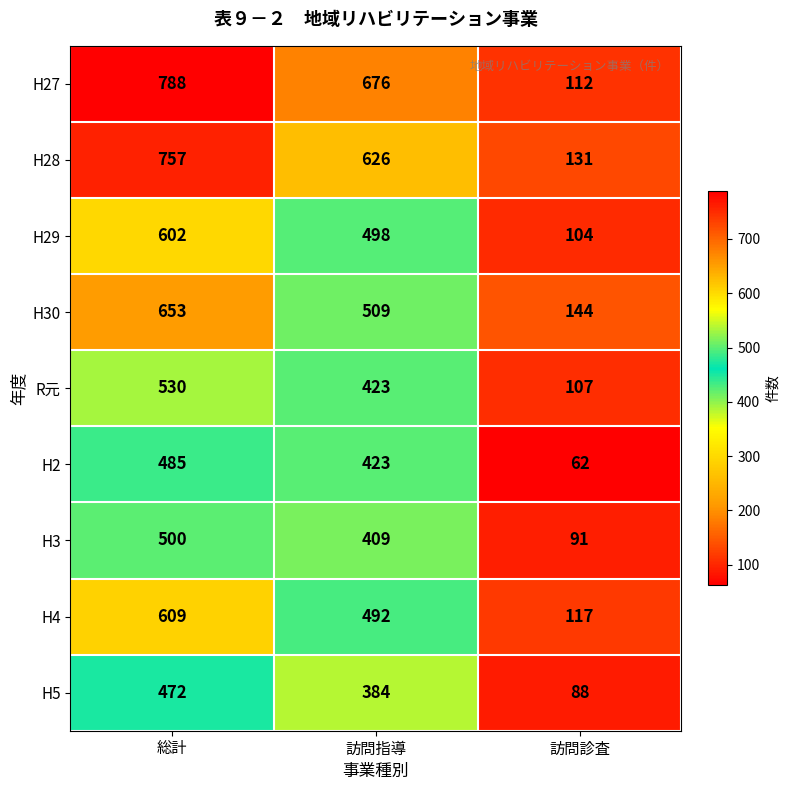

Where is H27 nearest to the value 450?

訪問指導